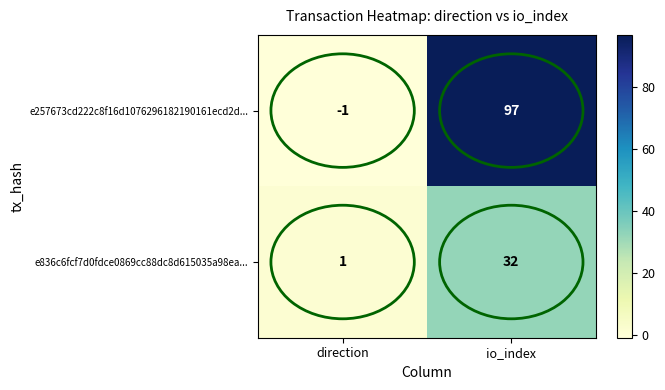

Which series has the largest range (max minus min)?

e257673cd222c8f16d1076296182190161ecd2d...